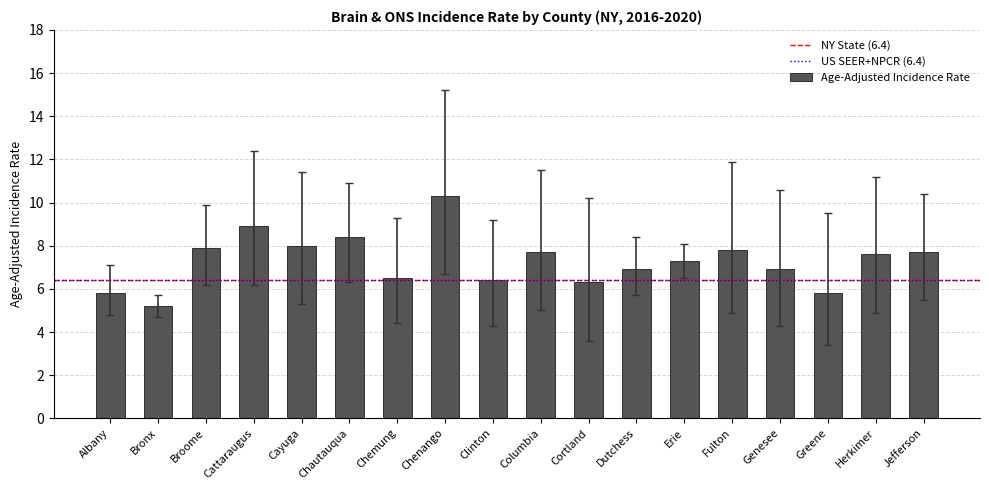

What value does the data have at Fulton?

7.8